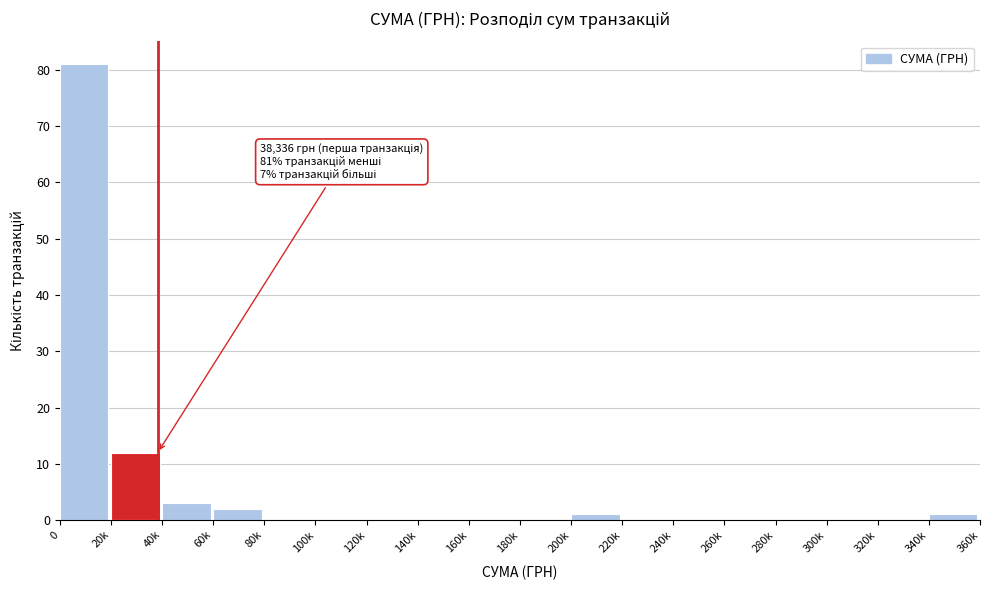

Reading left to right, extract all data points from this chart.

0=81	20k=12	40k=3	60k=2	80k=0	100k=0	120k=0	140k=0	160k=0	180k=0	200k=1	220k=0	240k=0	260k=0	280k=0	300k=0	320k=0	340k=1